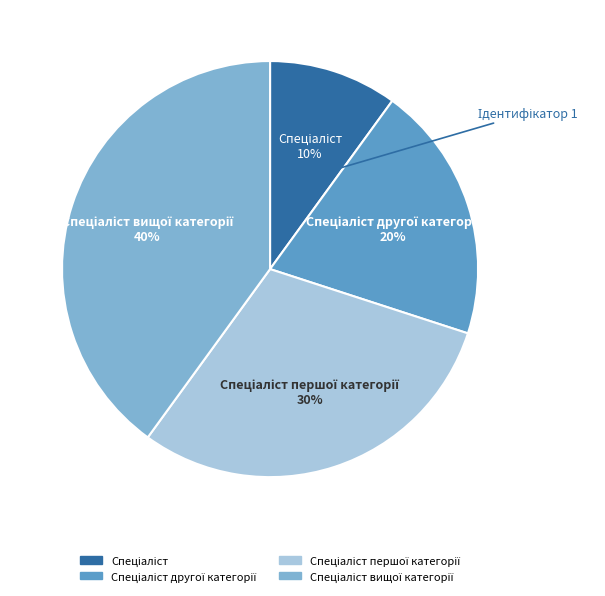

To the nearest percent, what is the difference between the largest and smallest slice percentages?

30%